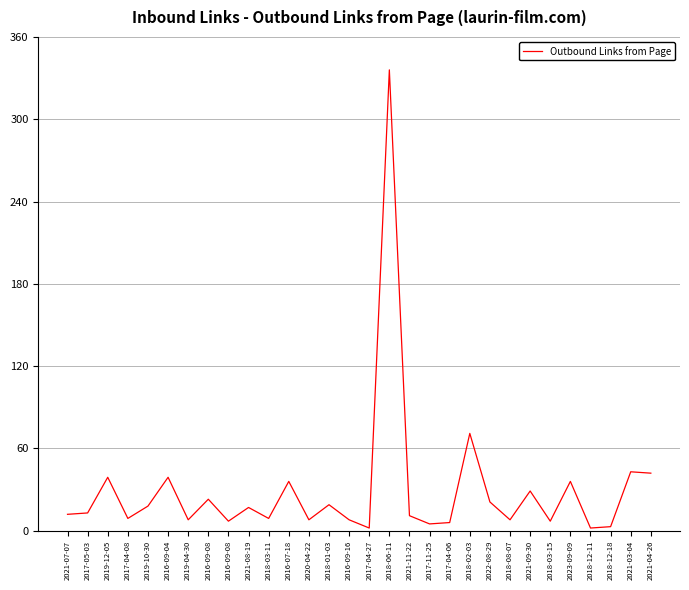

How many distinct data groups are displayed?

1